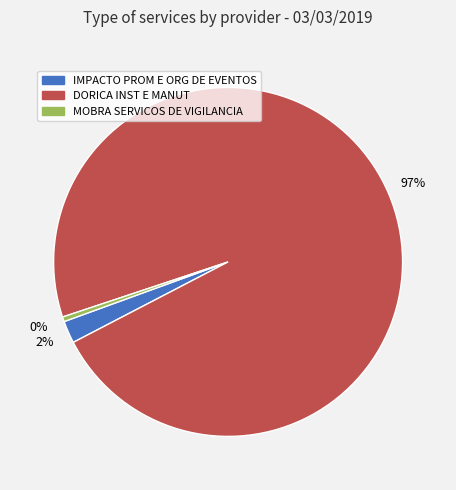

What percentage is the IMPACTO PROM E ORG DE EVENTOS slice, to the nearest percent?

2%